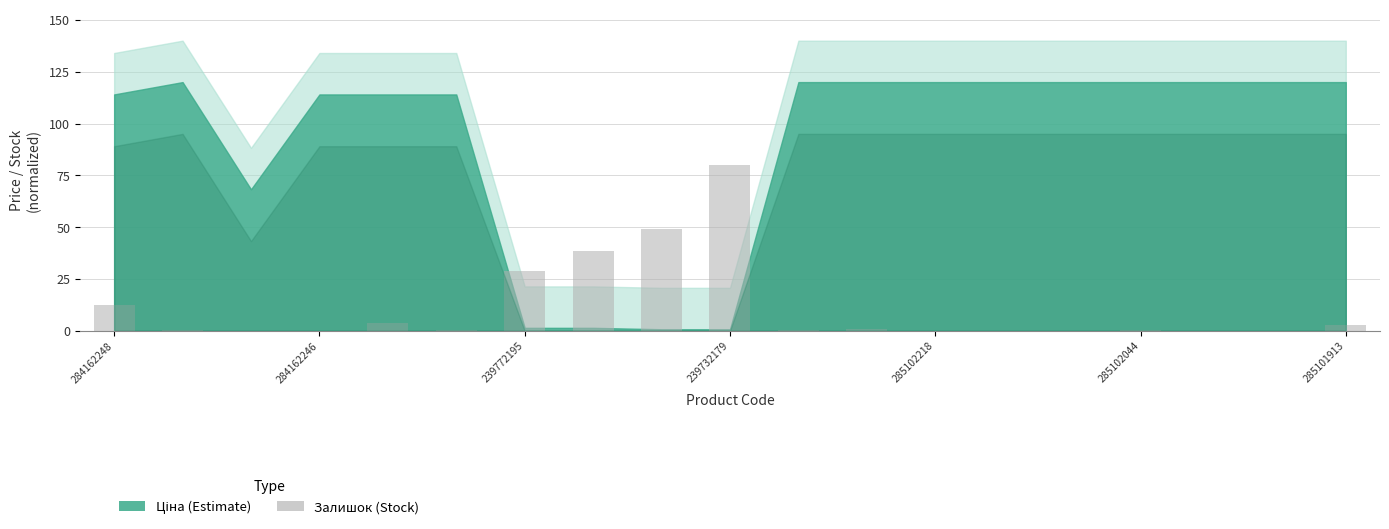

What is the maximum value shown in the chart?

80.0